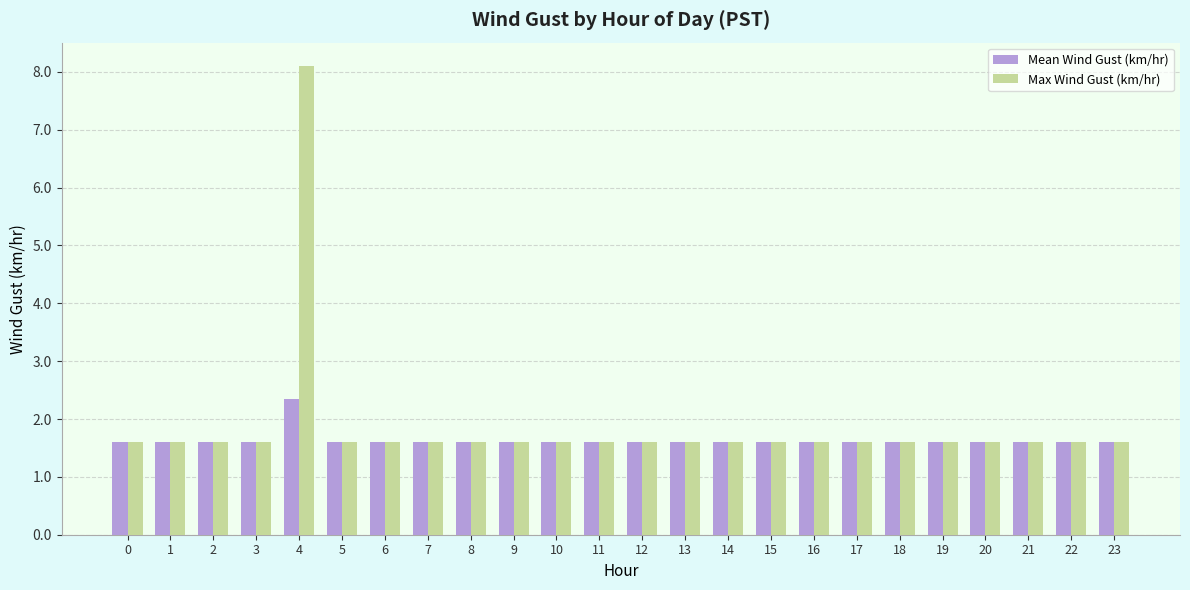

Which series has the largest range (max minus min)?

Max Wind Gust (km/hr)